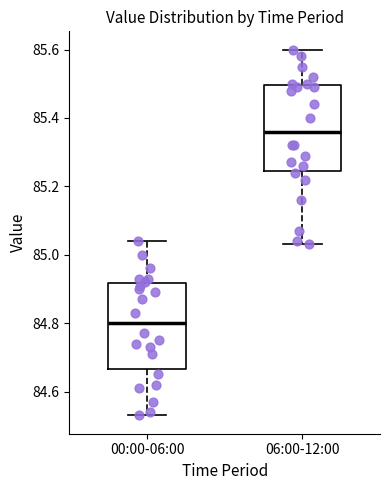

Reading left to right, read every box against the y-axis: the position of its median line, the range the box covers, and the ends of its whiskers. The values are not printed on the chart, so give them approximately, as read against the axis.

00:00-06:00: median 84.80, box 84.66 to 84.92, whiskers 84.54 to 85.04
06:00-12:00: median 85.36, box 85.24 to 85.50, whiskers 85.04 to 85.60